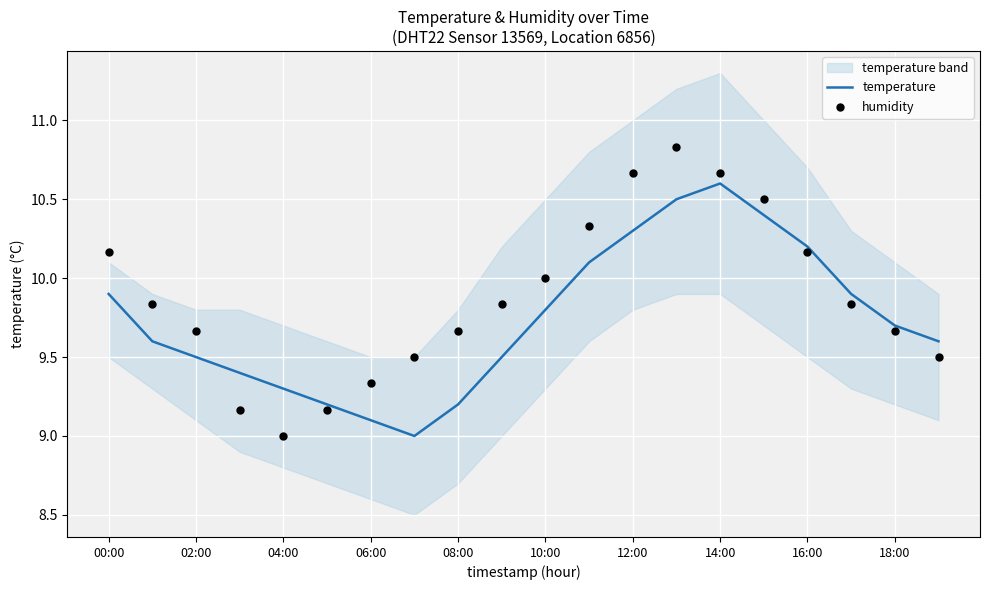

What is the maximum value for temperature?

10.6